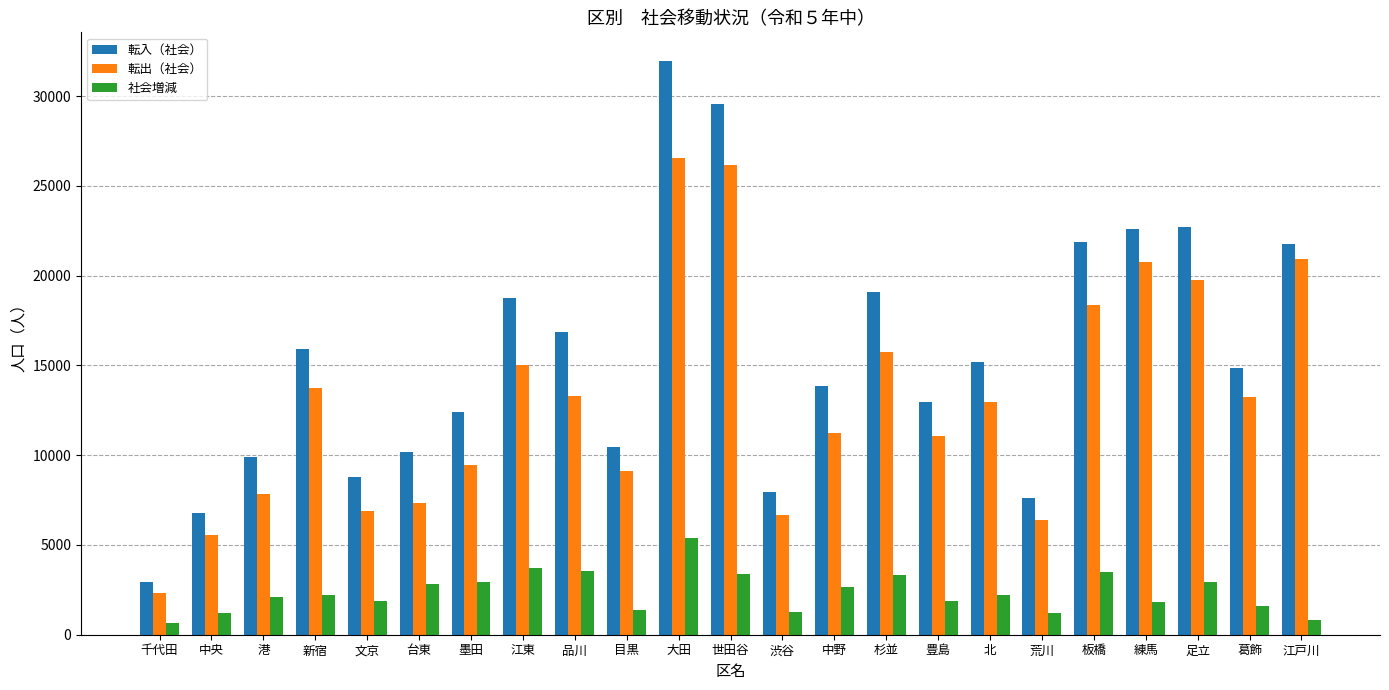

Which series has the largest total across all categories?

転入（社会）